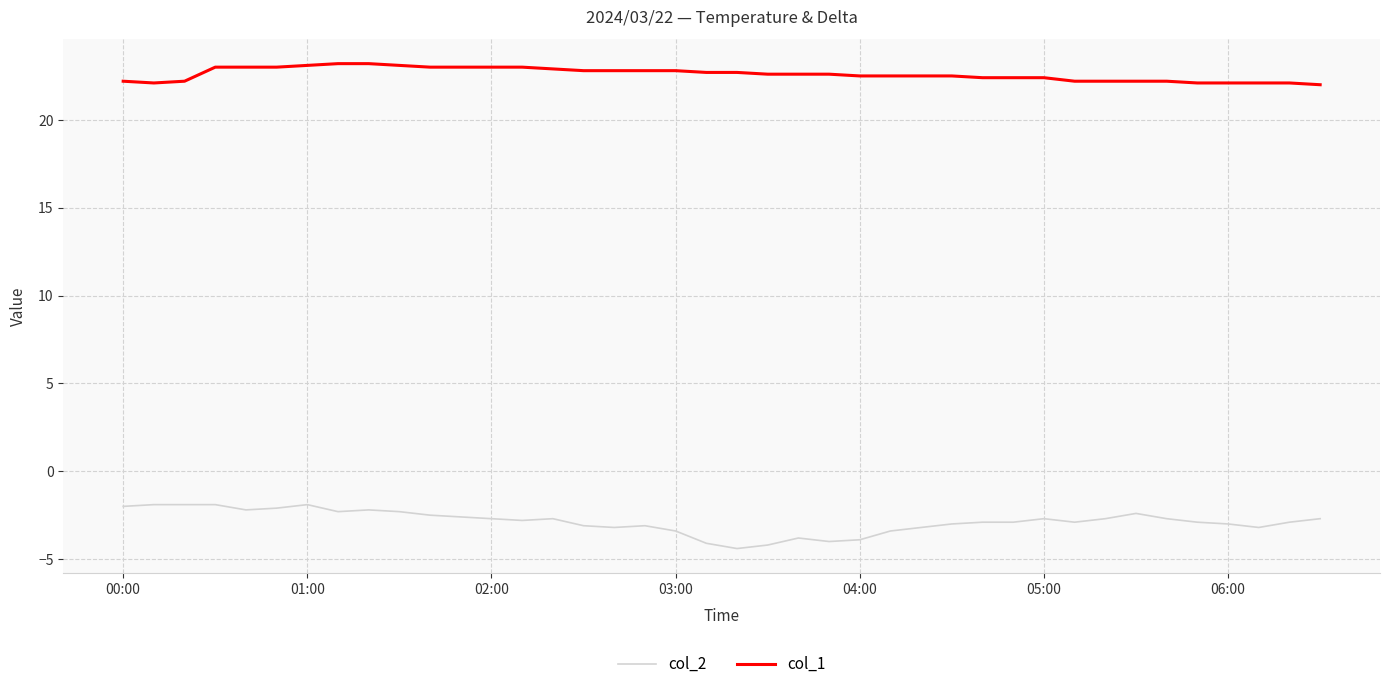

What is the minimum value for col_1?

22.0